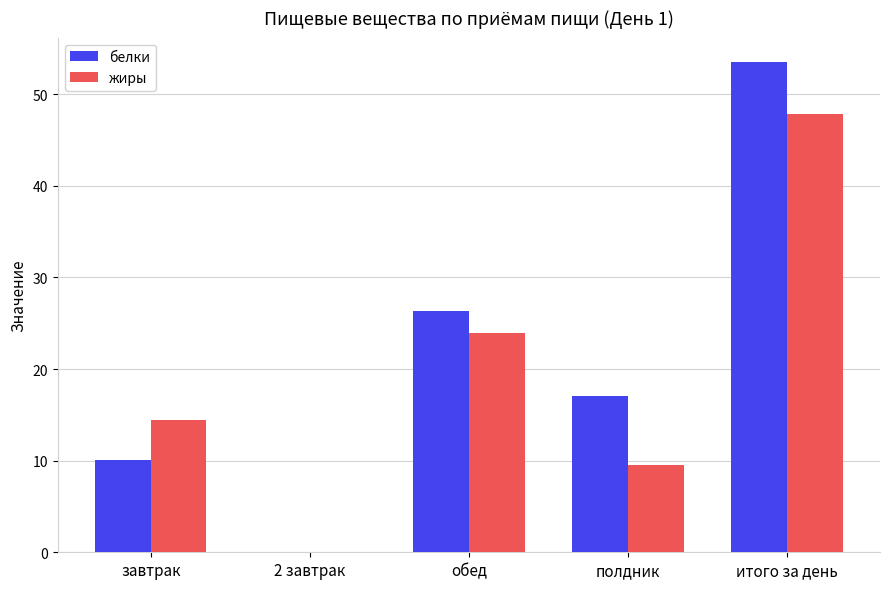

How many data points in жиры are above 14?

3